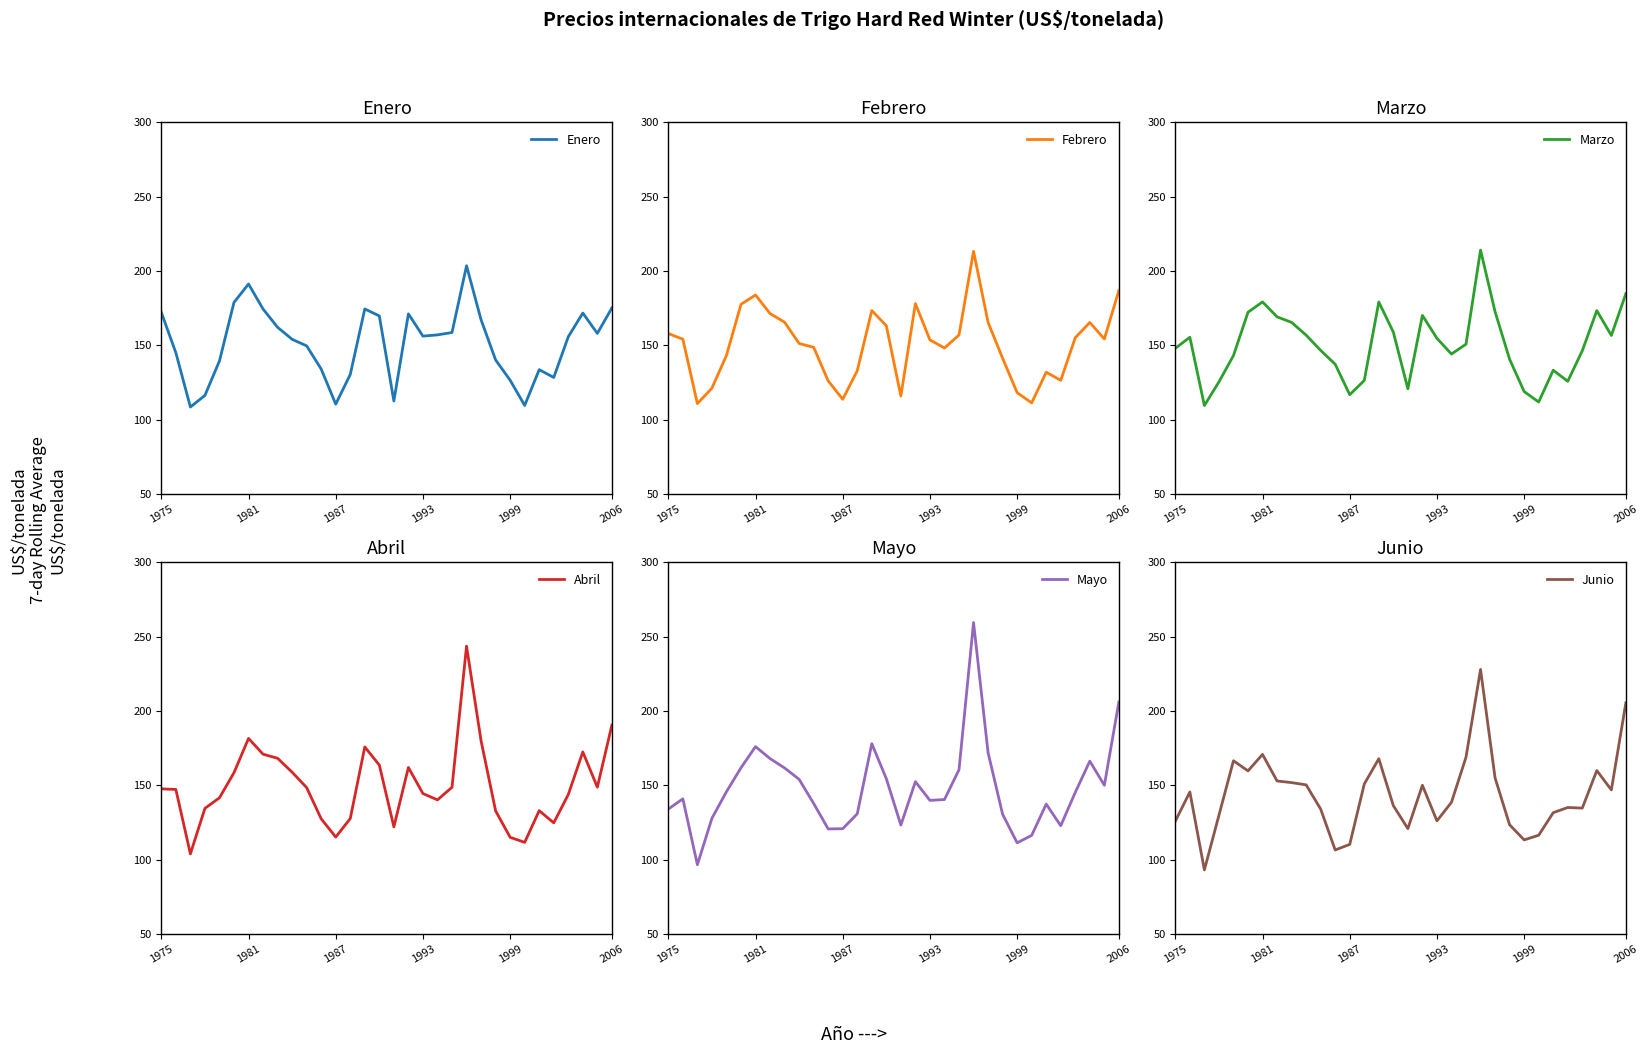

The Enero series shows 252.9 at 1981. True or false?

False